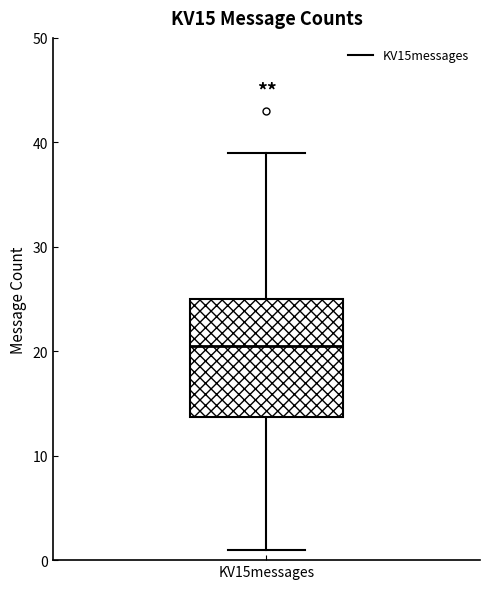

Where does the lower whisker of the box for KV15messages end on the y-axis? The values are not printed on the chart, so give them approximately, as read against the axis.

1